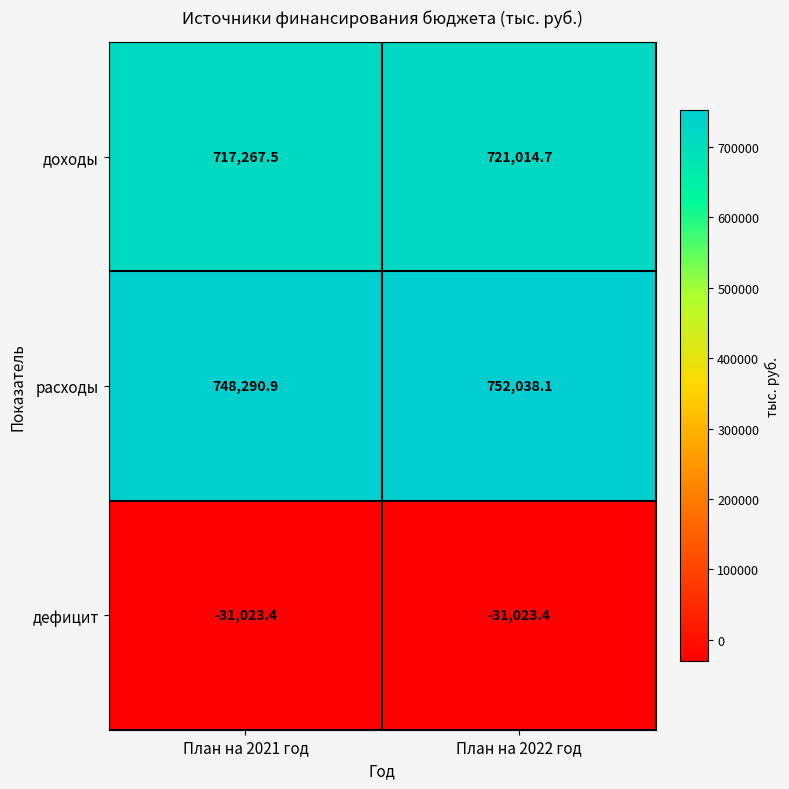

The доходы series shows 943429.4 at План на 2021 год. True or false?

False